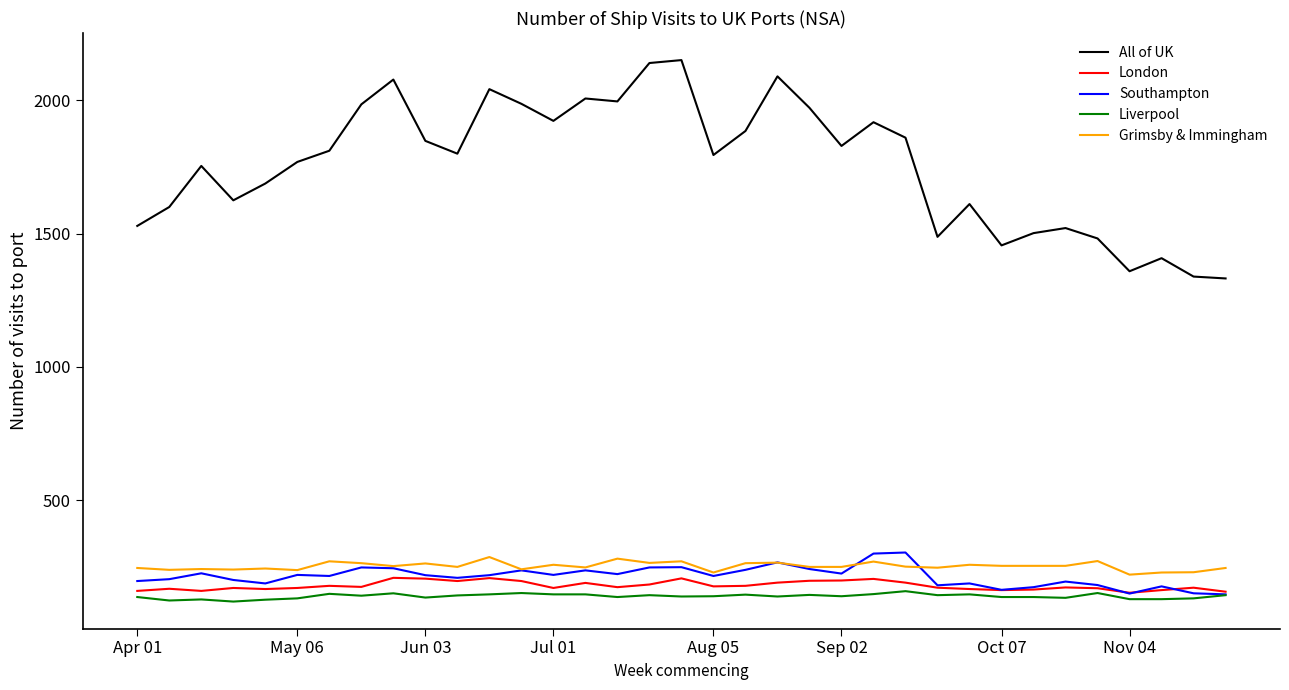

Which series has the largest range (max minus min)?

All of UK